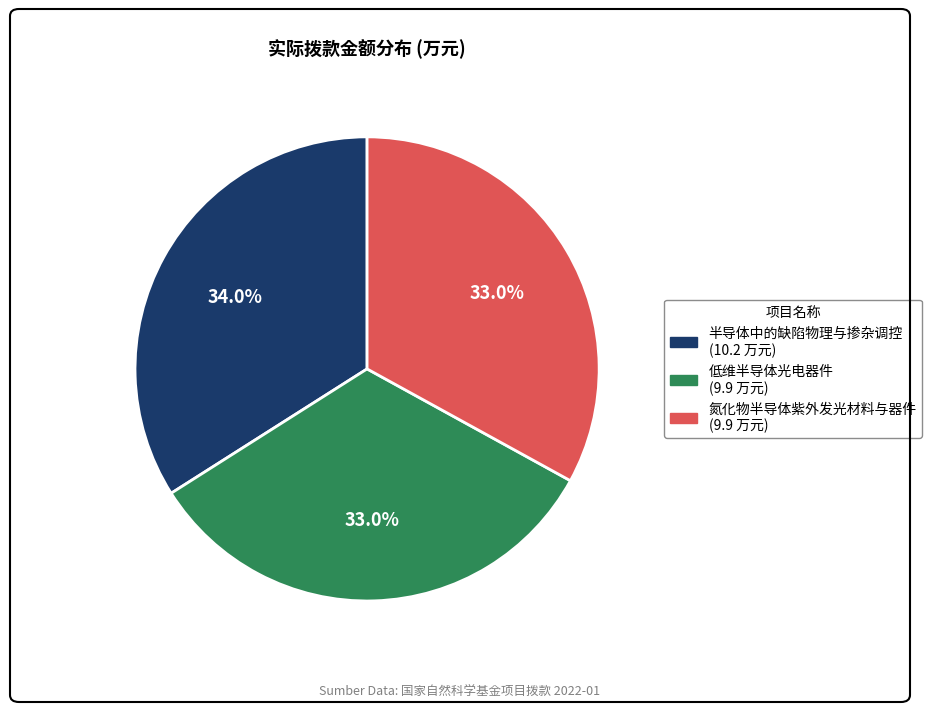

Is there a majority slice in this chart?

No